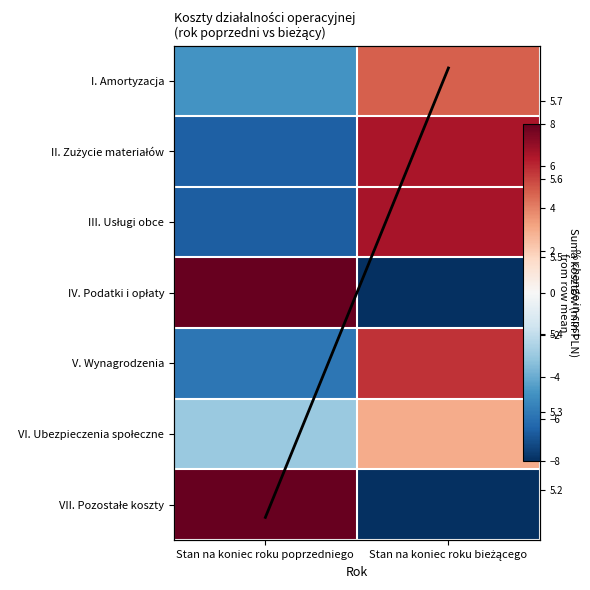

How many data points does each series have?

2